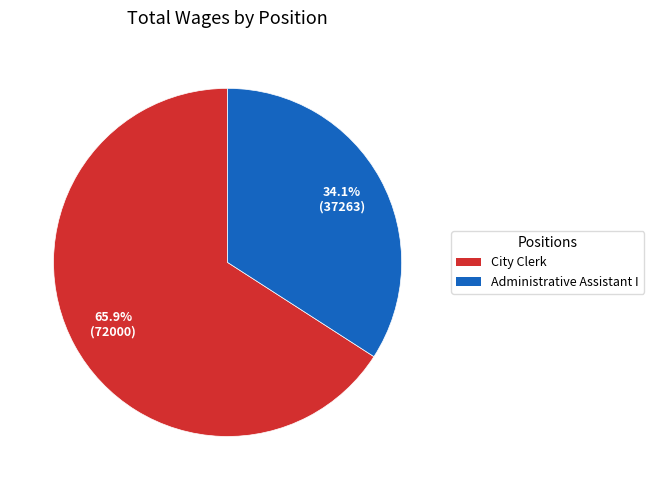

Which slice is the smallest?

Administrative Assistant I